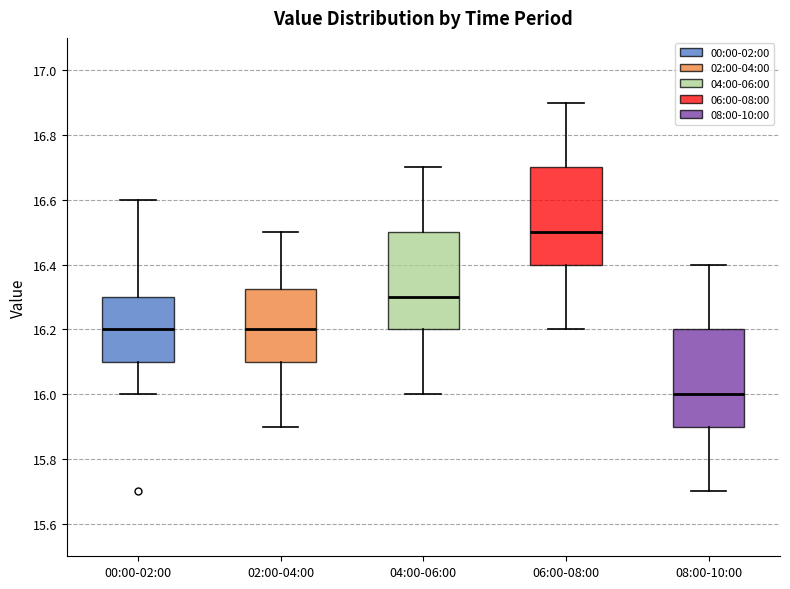

Reading left to right, read every box against the y-axis: the position of its median line, the range the box covers, and the ends of its whiskers. The values are not printed on the chart, so give them approximately, as read against the axis.

00:00-02:00: median 16.20, box 16.10 to 16.30, whiskers 16.00 to 16.60
02:00-04:00: median 16.20, box 16.10 to 16.32, whiskers 15.90 to 16.50
04:00-06:00: median 16.30, box 16.20 to 16.50, whiskers 16.00 to 16.70
06:00-08:00: median 16.50, box 16.40 to 16.70, whiskers 16.20 to 16.90
08:00-10:00: median 16.00, box 15.90 to 16.20, whiskers 15.70 to 16.40